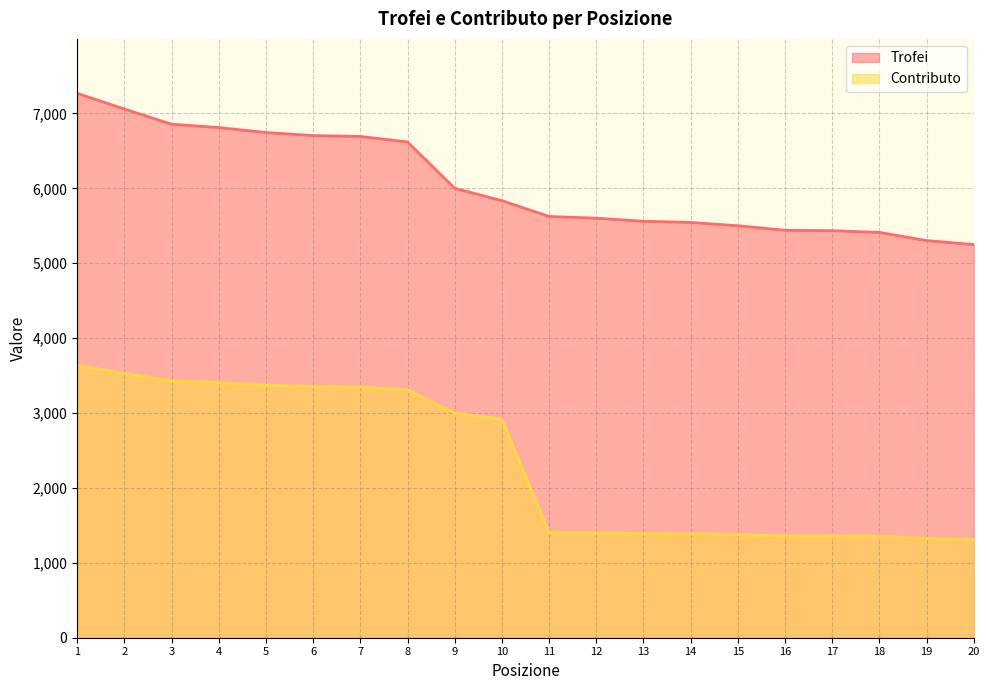

True or false: Trofei has more than 2 interior local peaks.

False